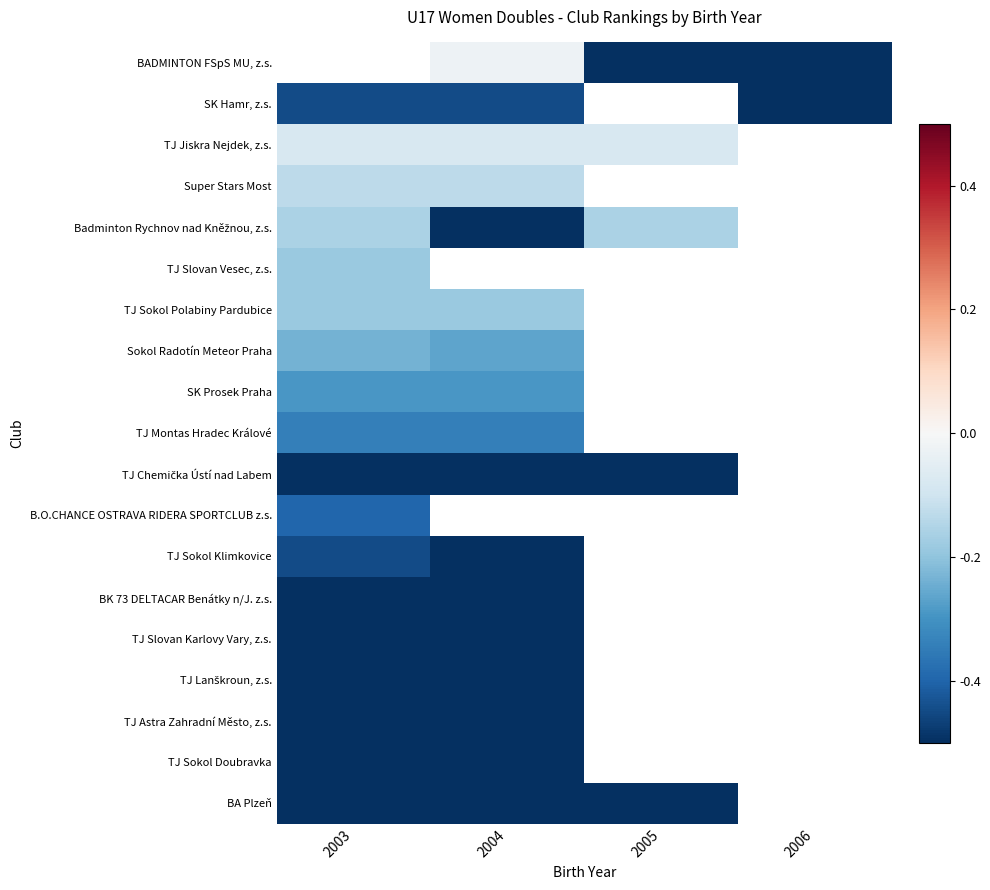

How many negative values does the BADMINTON FSpS MU, z.s. series have?

3